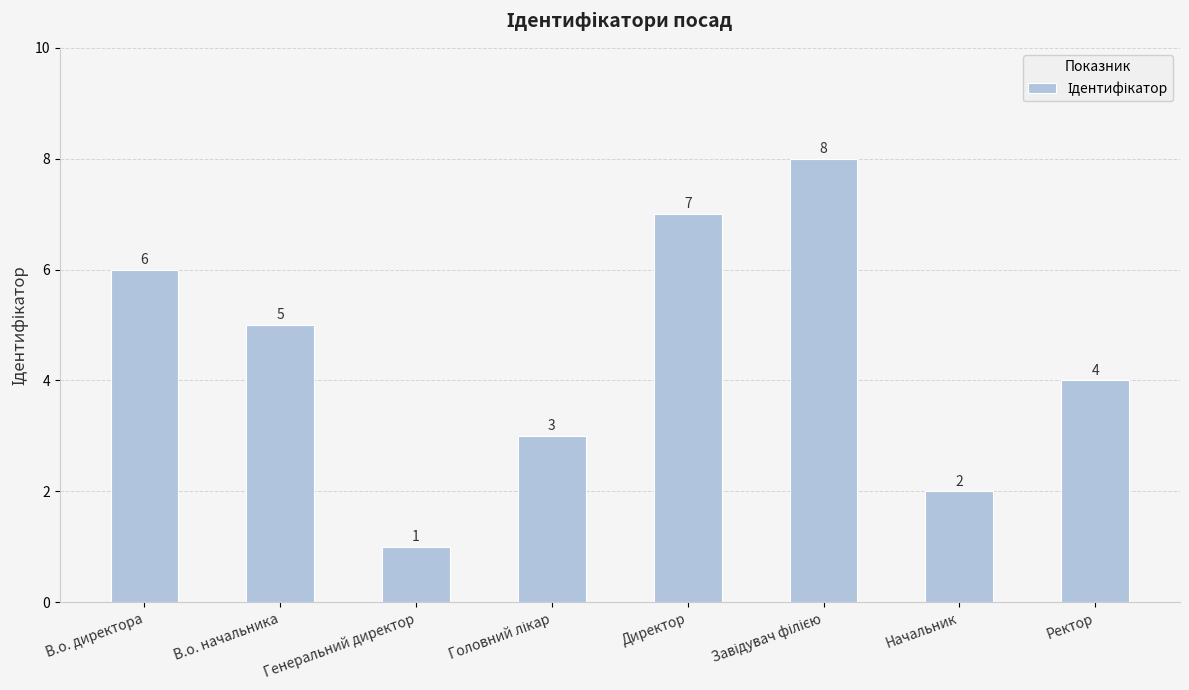

What is the sum of the values at Ректор and В.о. начальника?

9